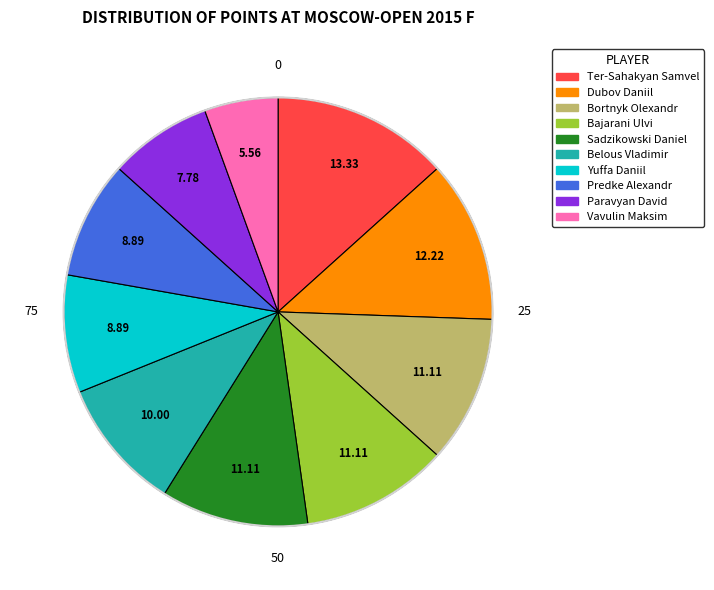

Approximately how many times larger is the value at Paravyan David compared to Vavulin Maksim?

1.4